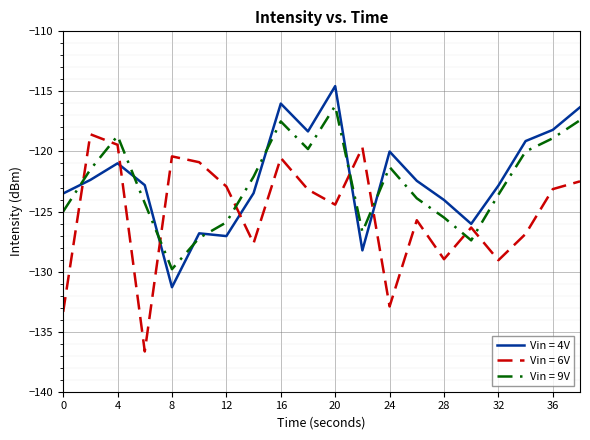

What is the difference between the maximum and minimum values in the Vin = 9V series?

13.6